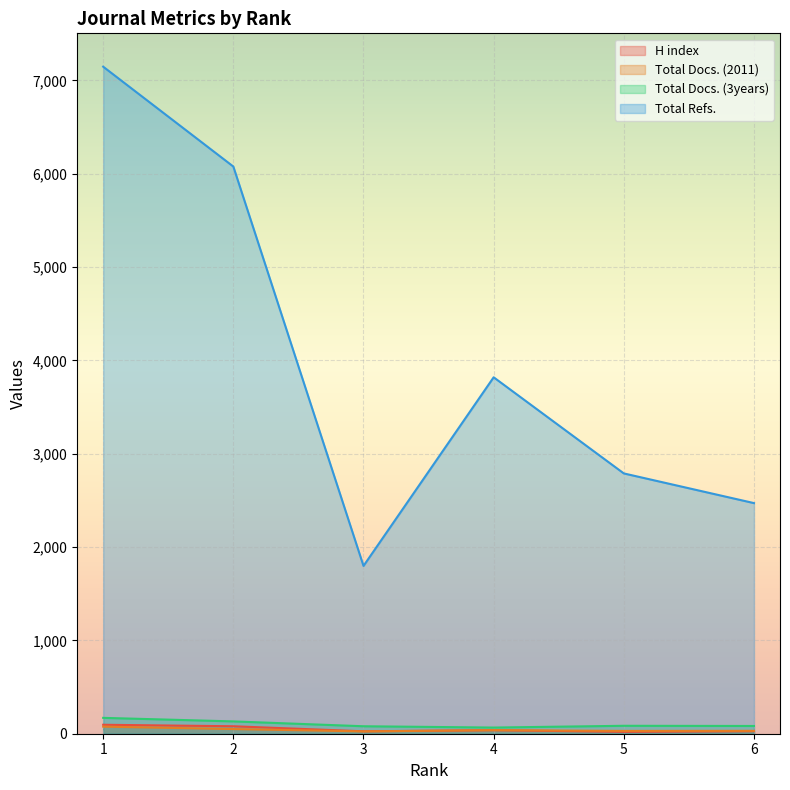

Reading left to right, list all the values displayed in this chart.

H index: 1=96	2=80	3=26	4=38	5=20	6=27
Total Docs. (2011): 1=76	2=50	3=25	4=38	5=30	6=31
Total Docs. (3years): 1=170	2=132	3=80	4=66	5=85	6=83
Total Refs.: 1=7147	2=6077	3=1798	4=3819	5=2789	6=2471